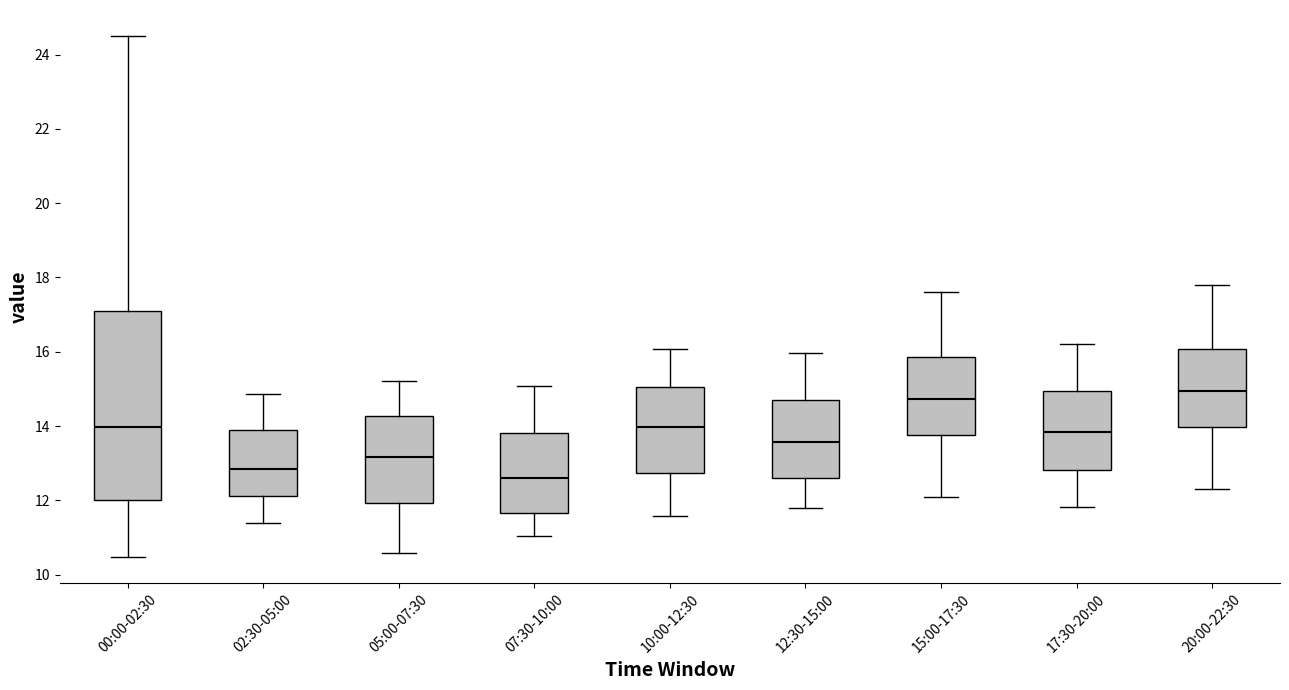

Where does the upper whisker of the box for 00:00-02:30 end on the y-axis? The values are not printed on the chart, so give them approximately, as read against the axis.

24.6